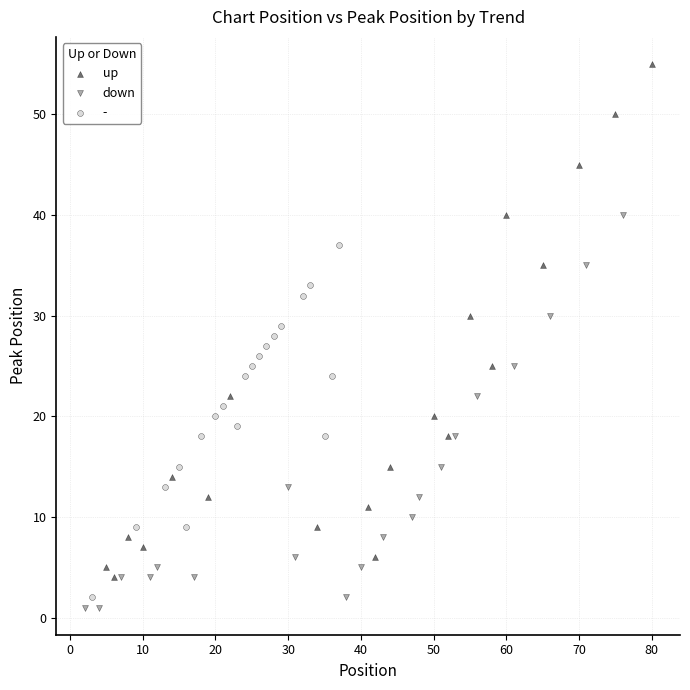

Which series reaches the maximum Y coordinate?

up